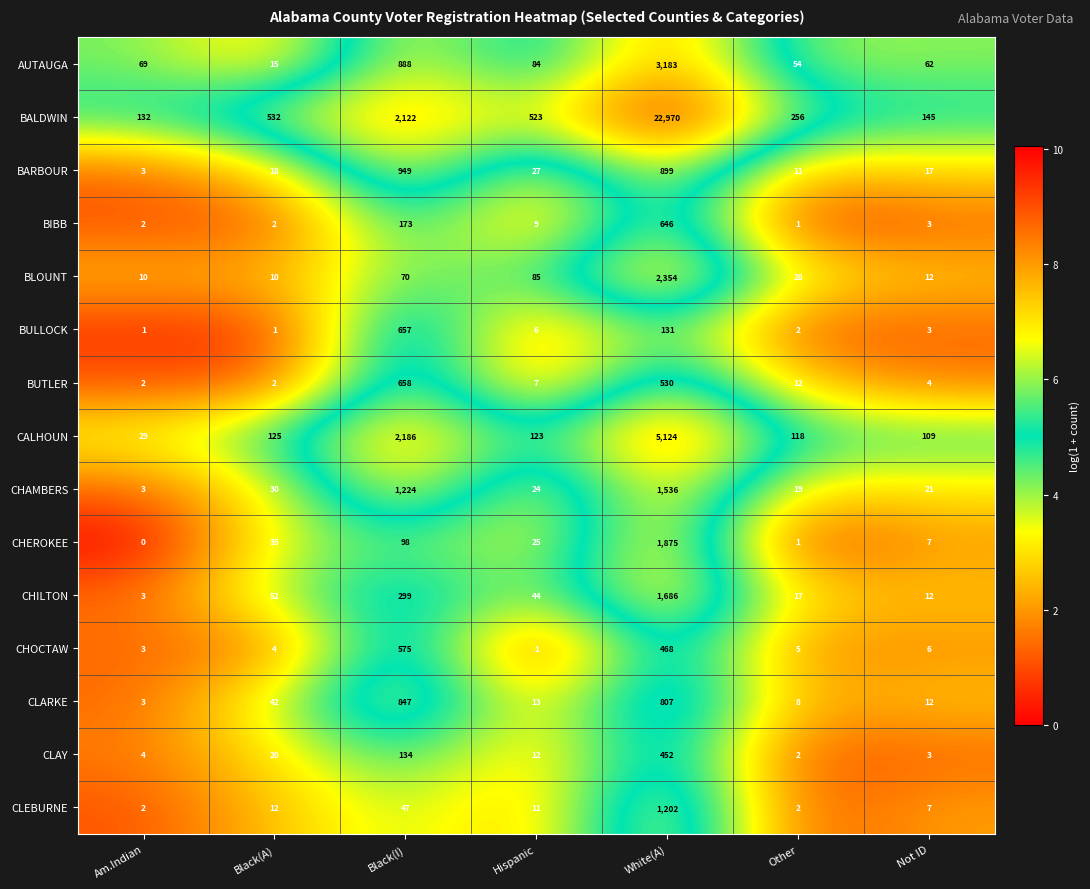

At which label is BIBB closest to 323?

Black(I)